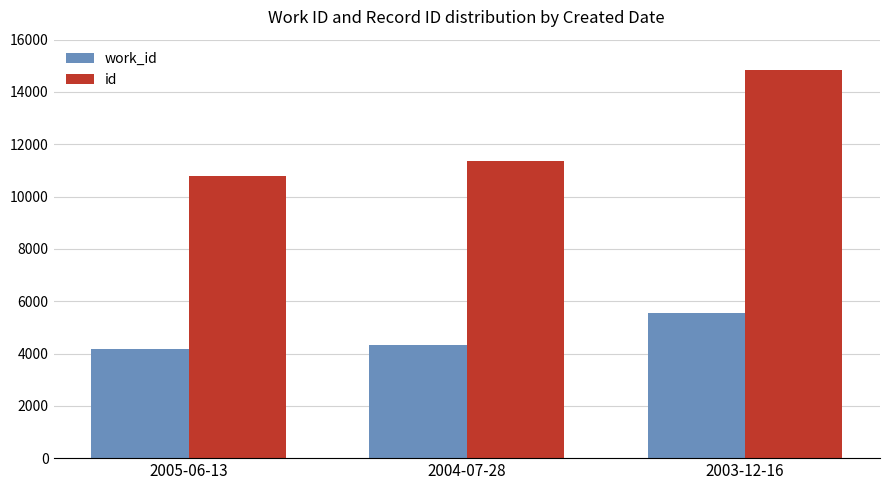

What are all the series names shown in the legend?

work_id, id